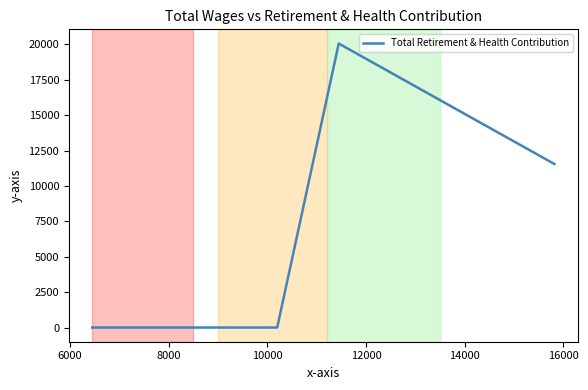

What is the greatest value displayed?

20059